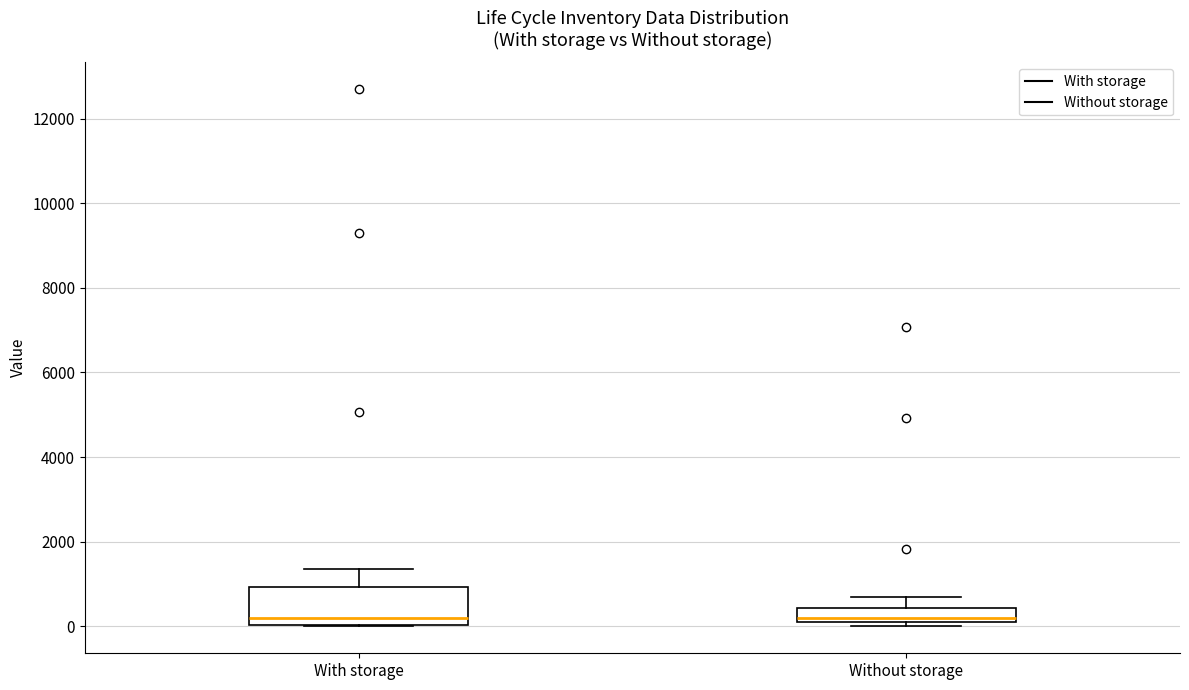

Reading left to right, transcribe this box plot: for each box, give where its median line is, the range the box spans, and where its two whiskers end, as read against the y-axis. The values are not printed on the chart, so give them approximately, as read against the axis.

With storage: median 200, box 0 to 1000, whiskers 0 to 1400
Without storage: median 200, box 0 to 400, whiskers 0 (just below the box's lower edge) to 600